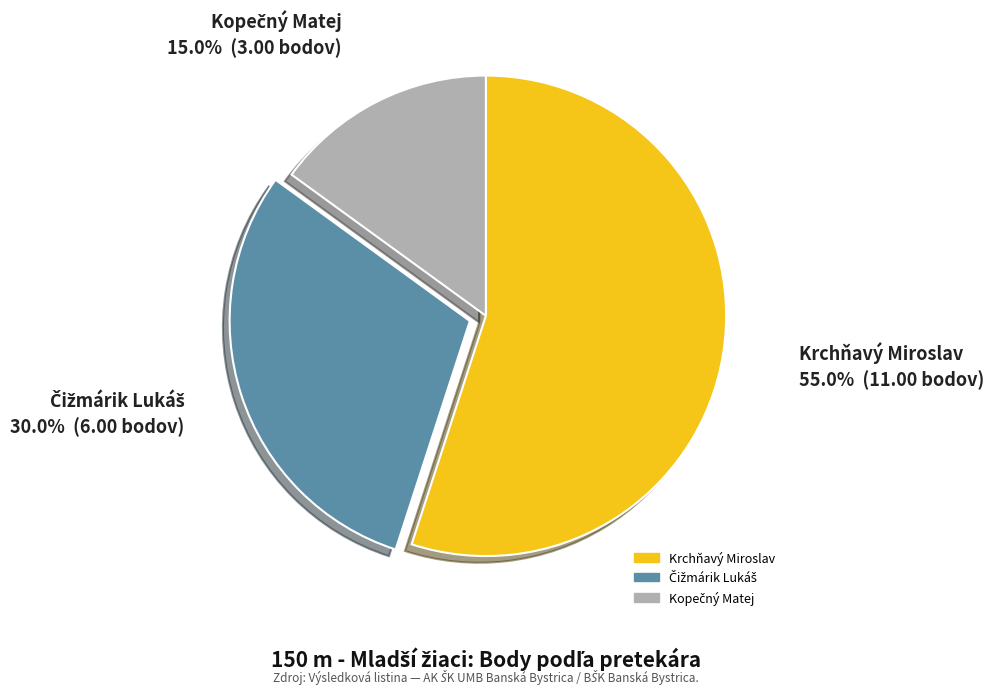

Which category accounts for the majority?

Krchňavý Miroslav